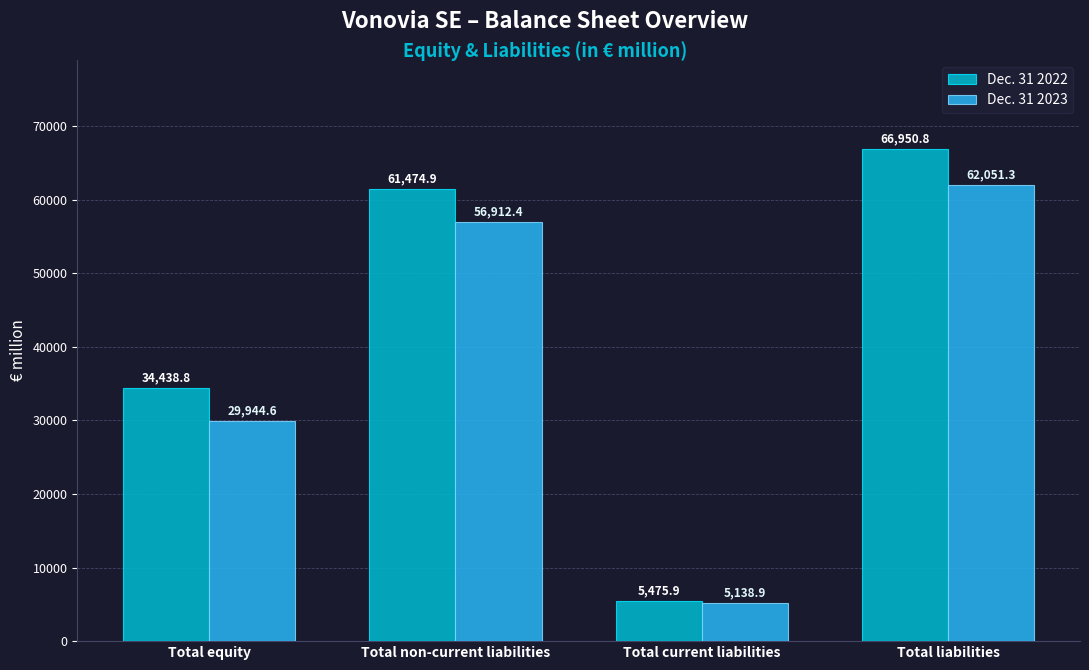

What is the difference between the second highest and second lowest values in the Dec. 31 2023 series?

26967.8